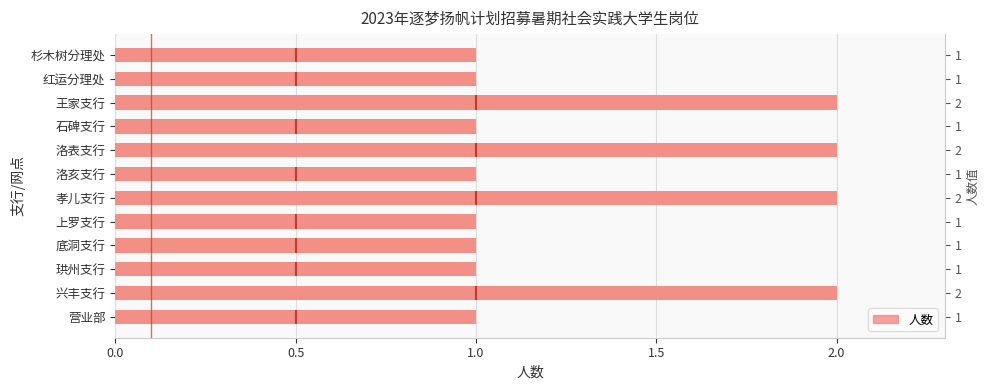

Is it true that the value at 营业部 is 1?

True